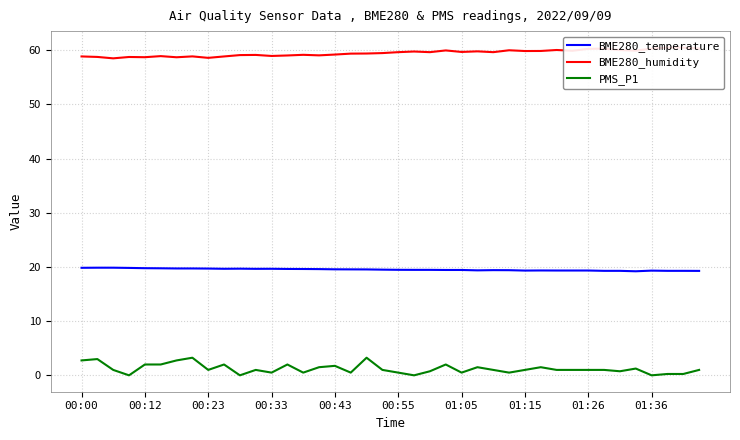

Is it true that BME280_temperature equals 33.2 at 27?

False